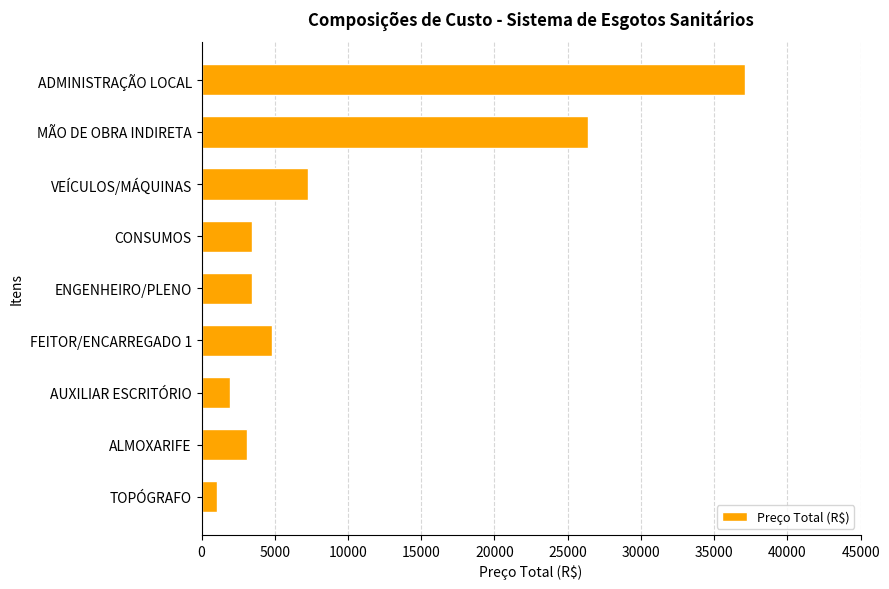

At which label is the value closest to 19060?

MÃO DE OBRA INDIRETA